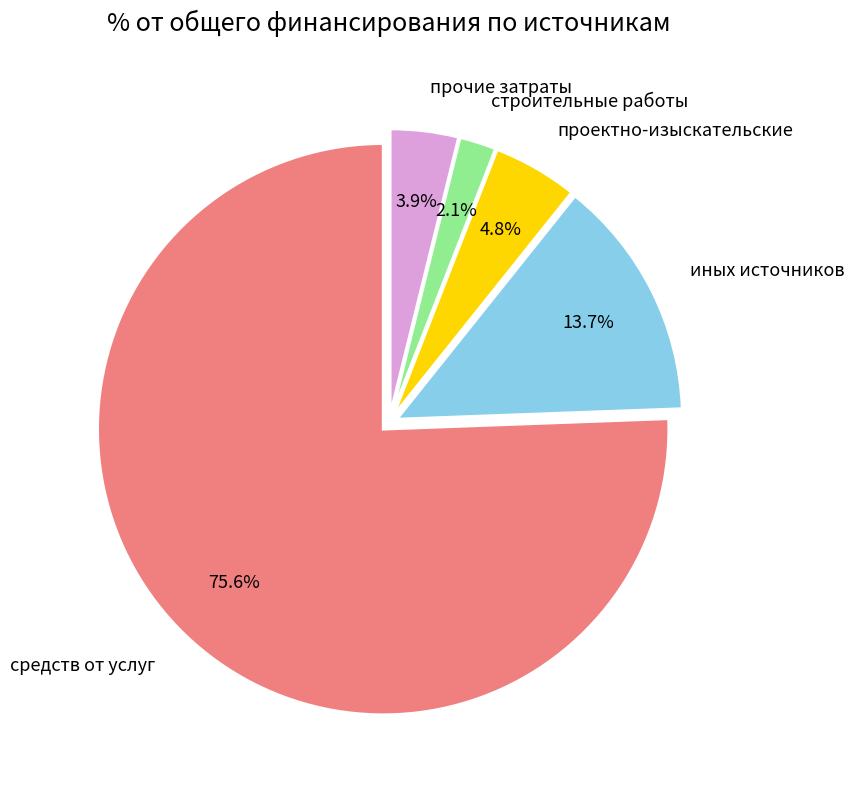

What is the total percentage of иных источников and проектно-изыскательские?

18.5%